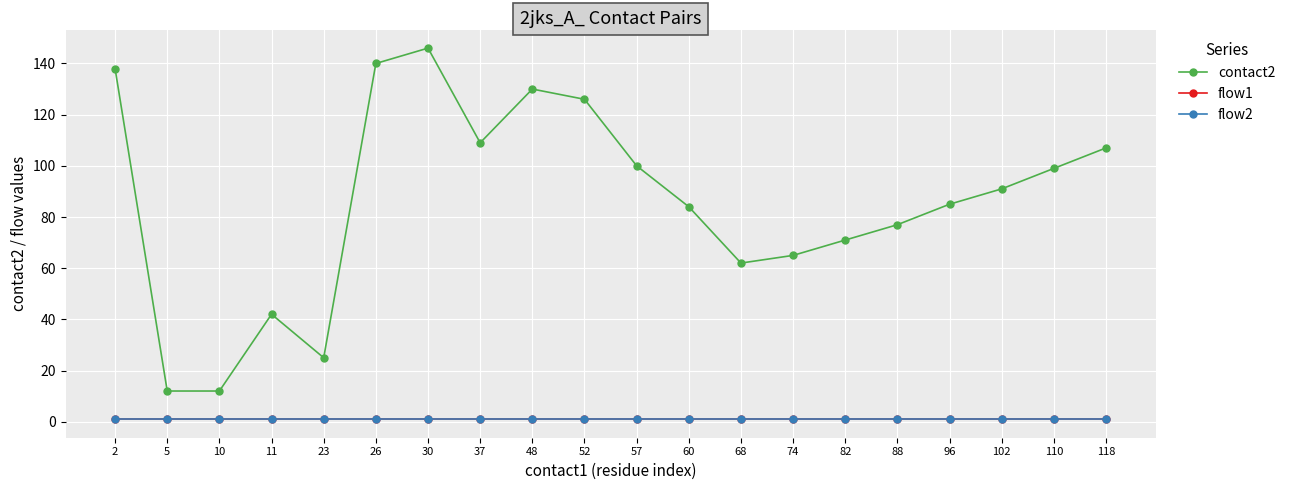

What is the average value of the flow1 series?

1